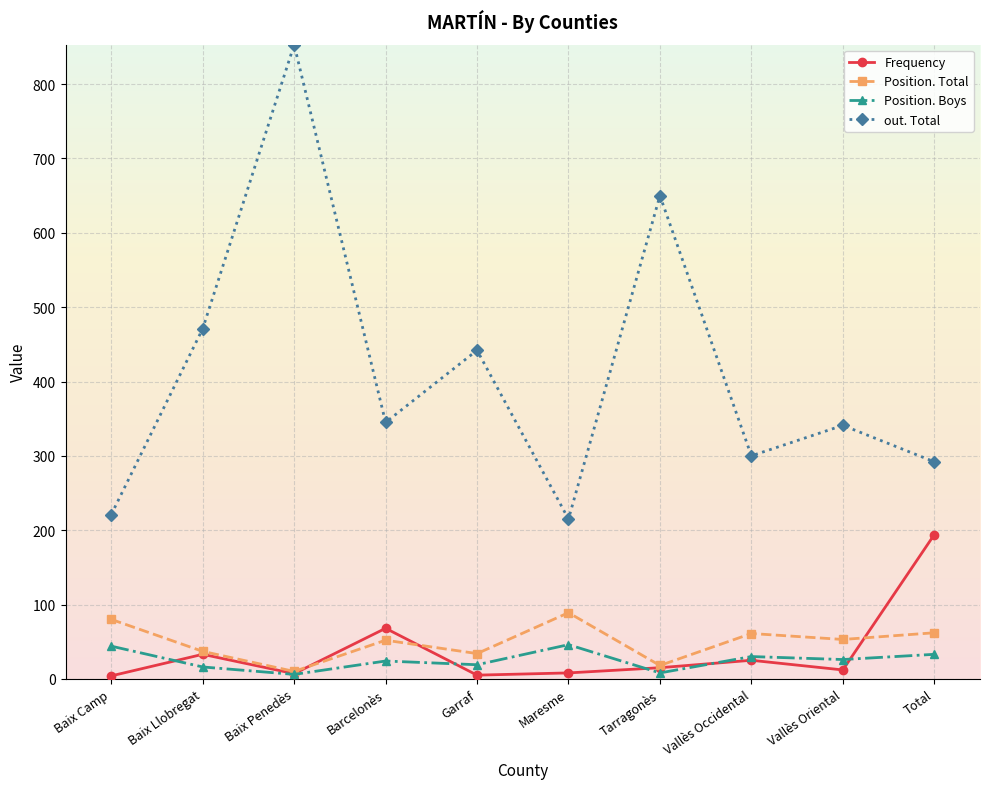

What are all the series names shown in the legend?

Frequency, Position. Total, Position. Boys, out. Total